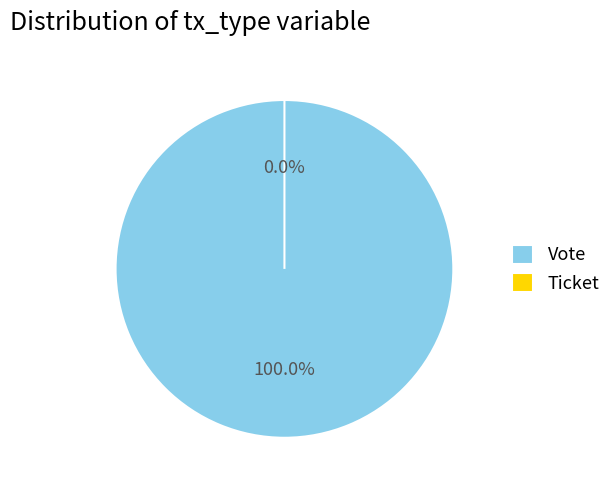

What is the change in value from Vote to Ticket?

-1